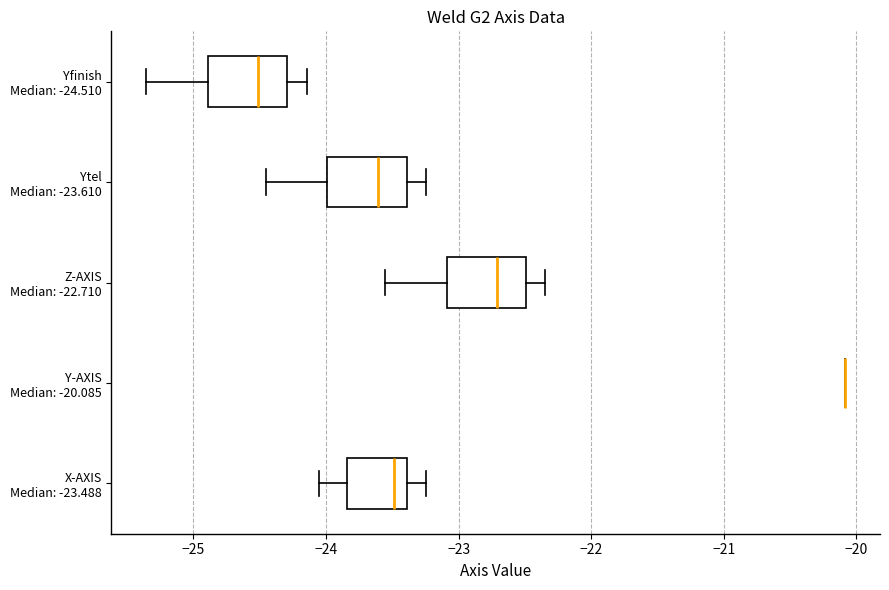

Reading bottom to top, read every box against the x-axis: the position of its median line, the range the box covers, and the ends of its whiskers. The values are not printed on the chart, so give them approximately, as read against the axis.

X-AXIS Median: -23.488: median -23.5, box -23.8 to -23.4, whiskers -24.0 to -23.2
Y-AXIS Median: -20.085: box collapsed to a line at -20.1, whiskers -20.1 to -20.1
Z-AXIS Median: -22.710: median -22.7, box -23.1 to -22.5, whiskers -23.6 to -22.3
Ytel Median: -23.610: median -23.6, box -24.0 to -23.4, whiskers -24.5 to -23.2
Yfinish Median: -24.510: median -24.5, box -24.9 to -24.3, whiskers -25.4 to -24.1